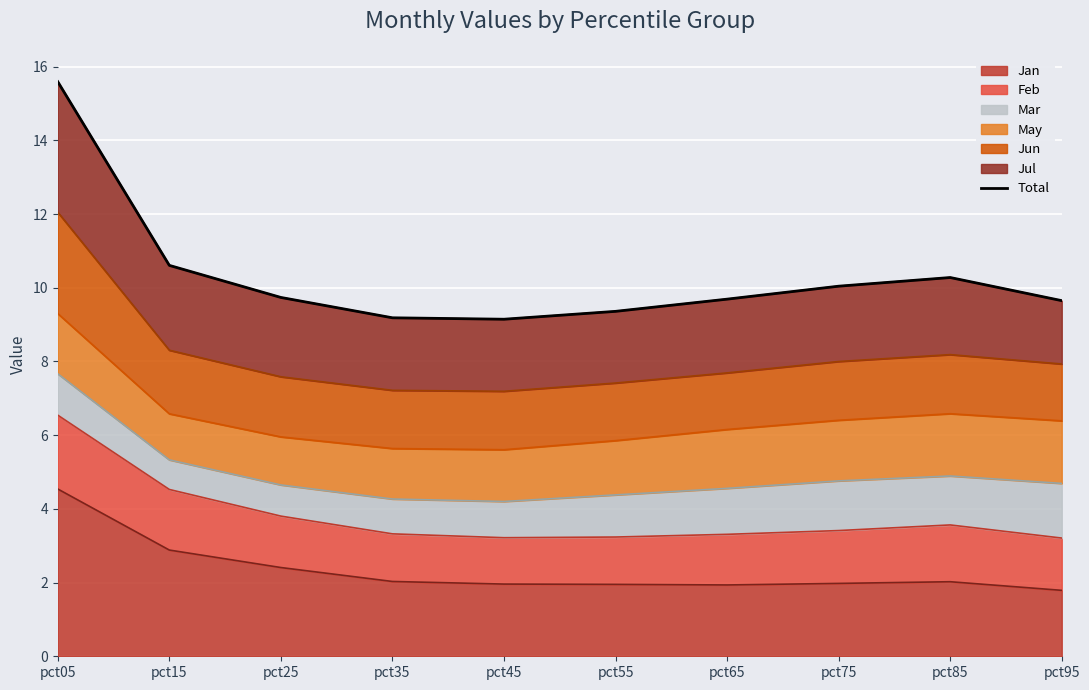

What is the greatest value displayed?

15.6